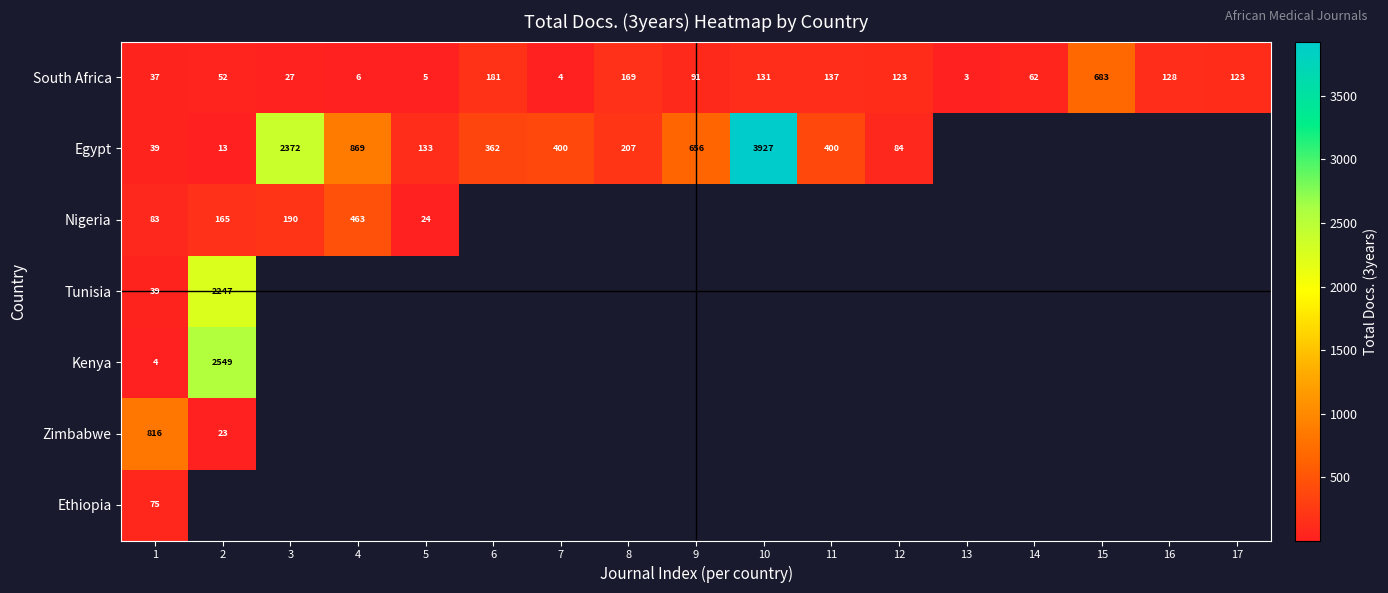

What is the difference between the maximum and minimum values in the Kenya series?

2545.0